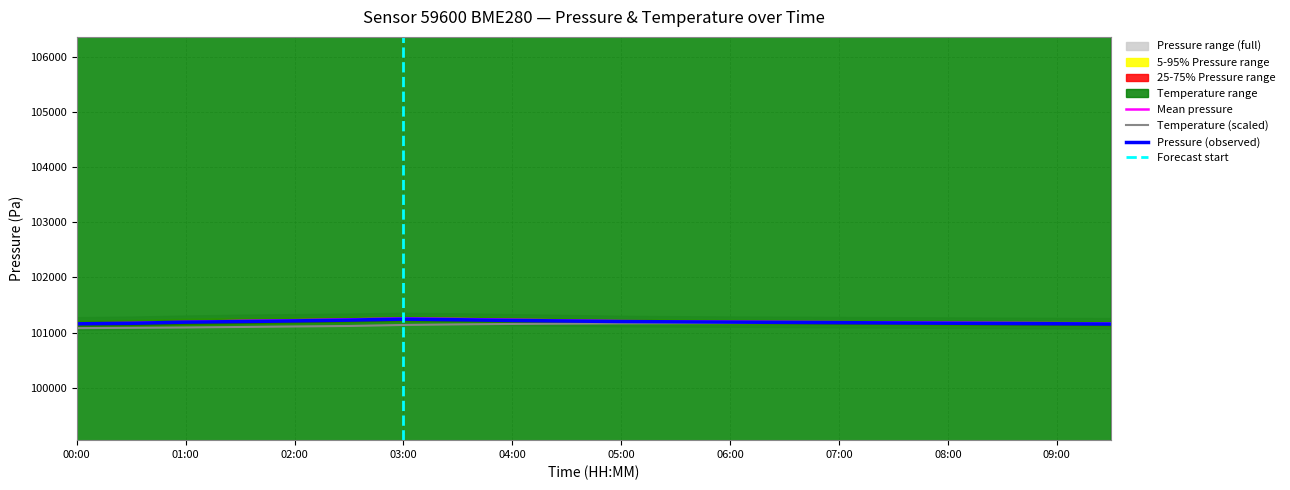

At how many categories does at least one series exceed 101124?

20